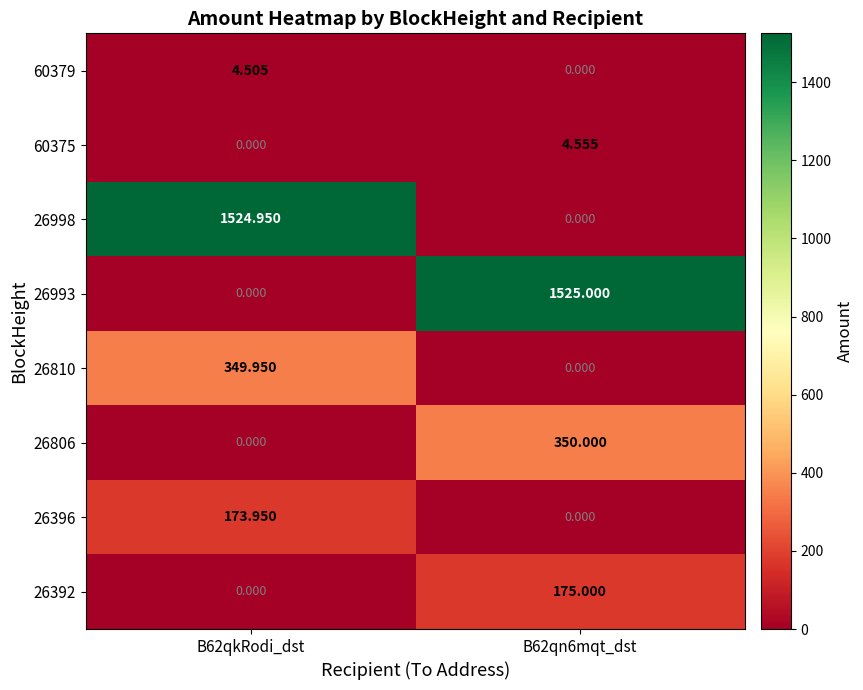

Is the value of 60375 at B62qn6mqt_dst greater than the value of 26806 at B62qkRodi_dst?

Yes